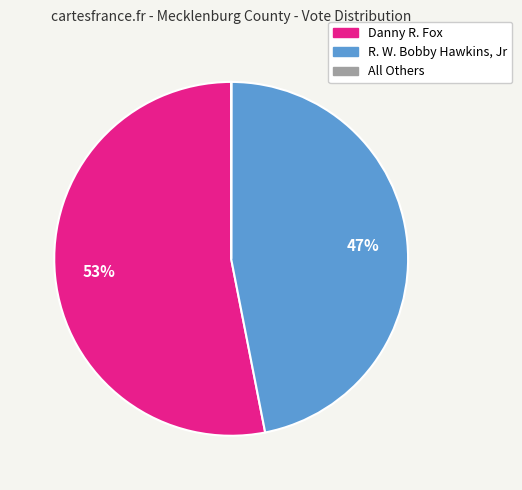

To the nearest percent, what is the difference between the largest and smallest slice percentages?

53%